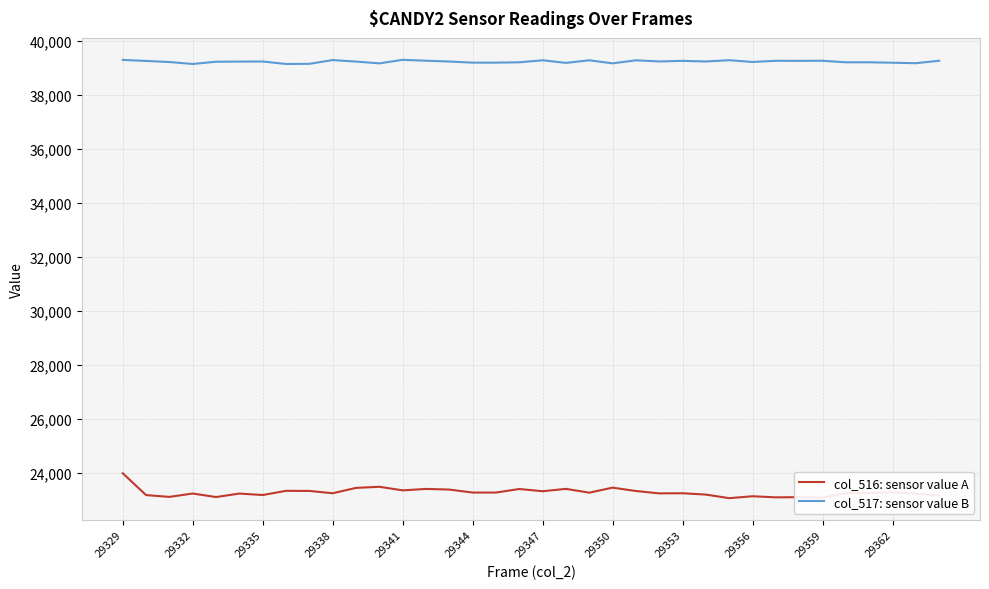

Which series has the largest range (max minus min)?

col_516: sensor value A